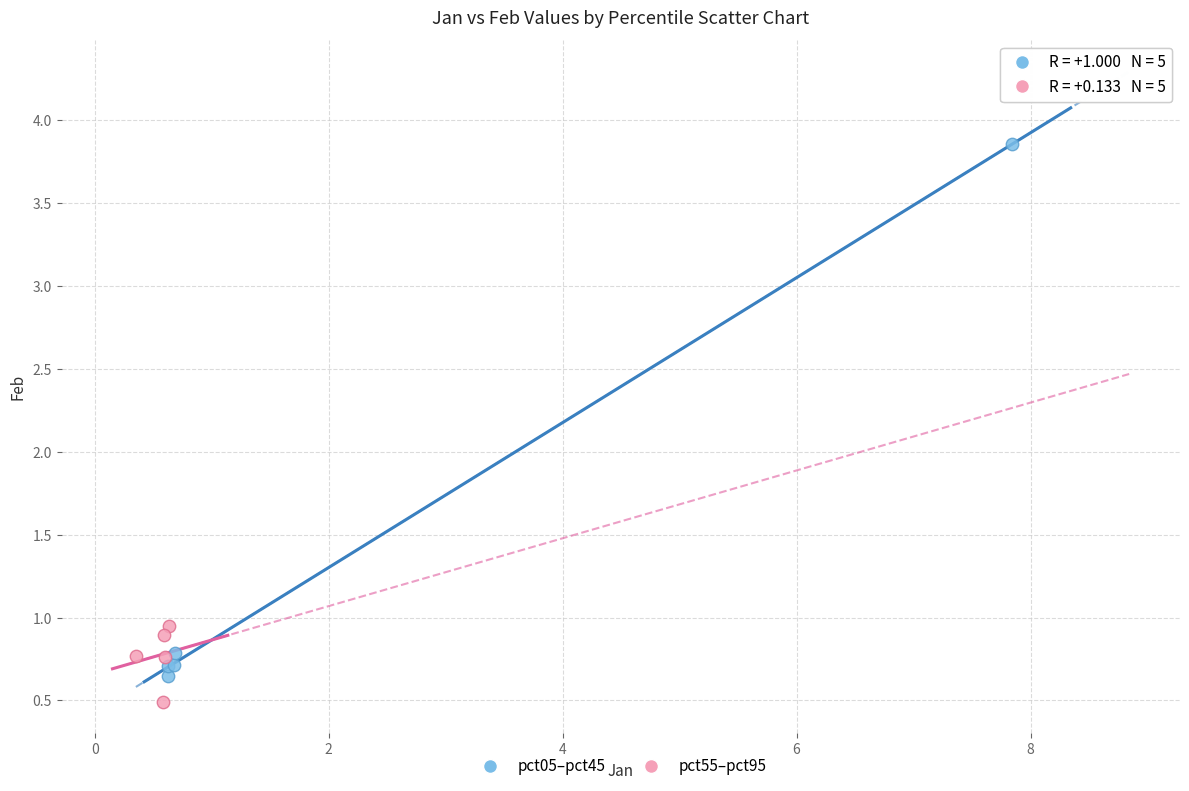

Which series contains the highest Y value?

pct05–pct45